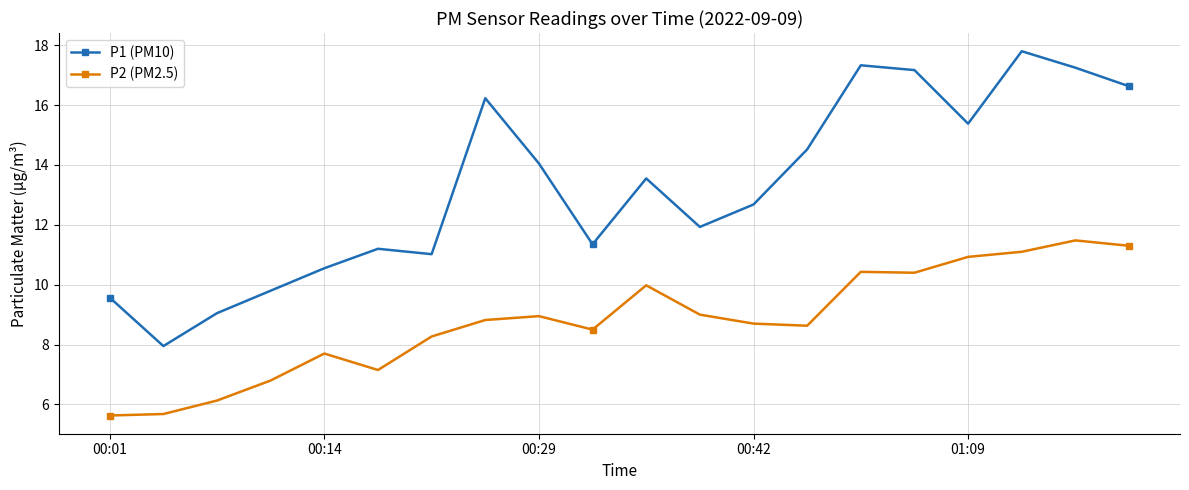

What is the value of the P2 (PM2.5) point at the 1st from the left?

5.6